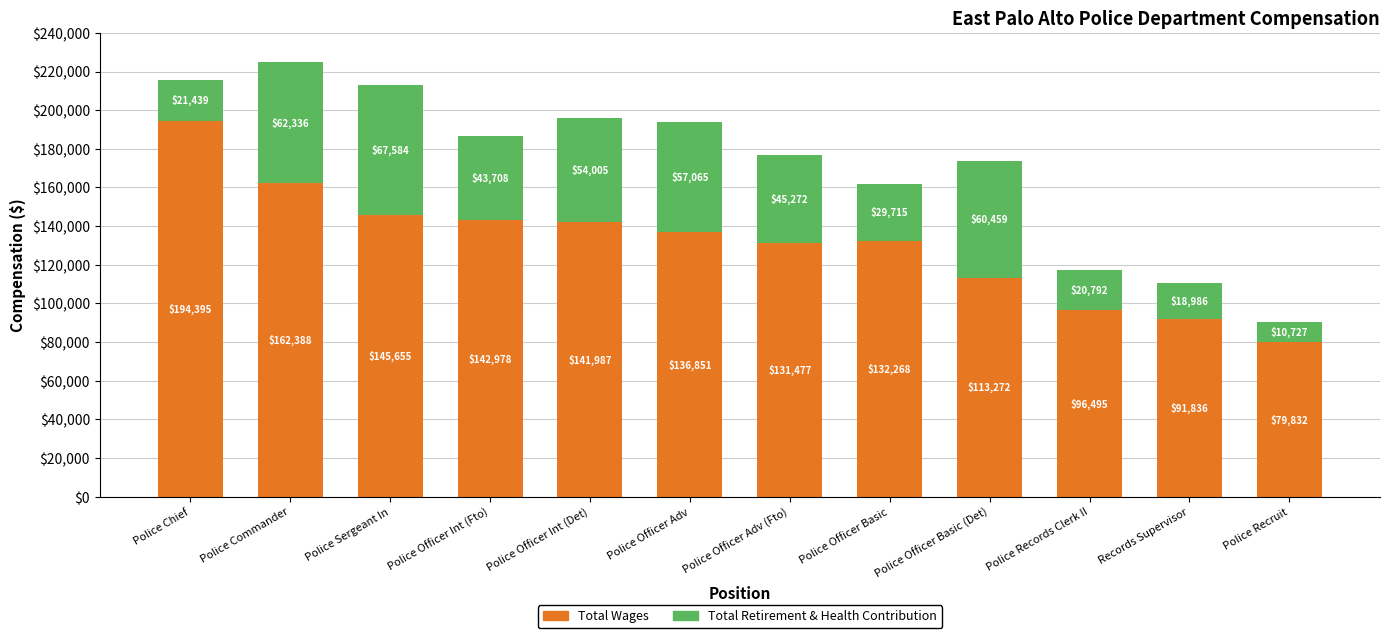

Is it true that Total Wages equals 193661 at Police Officer Adv (Fto)?

False